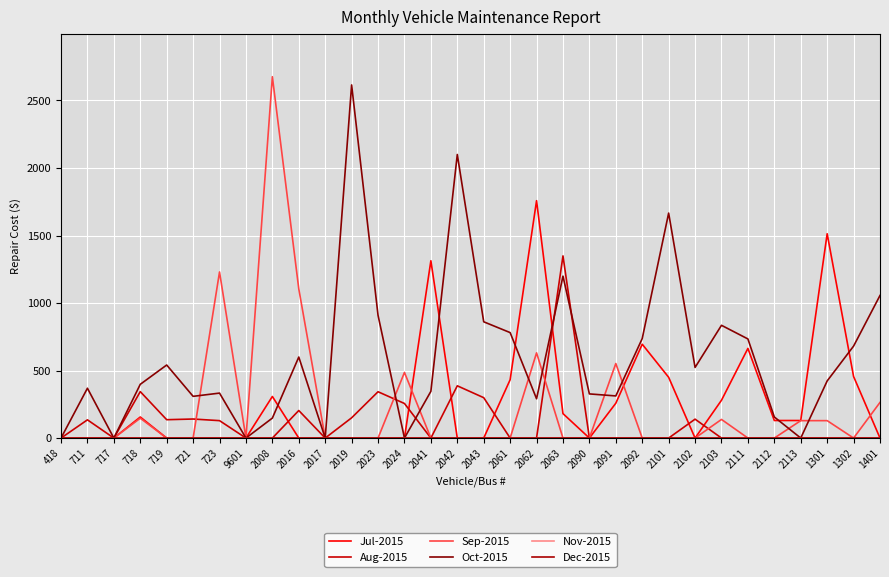

Which series has the largest range (max minus min)?

Sep-2015